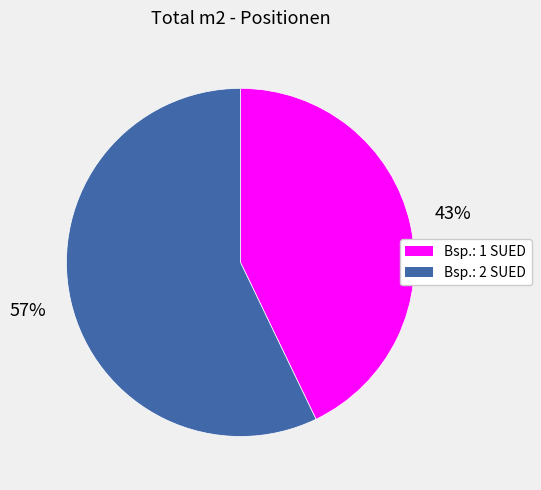

Does any single category account for the majority?

Yes